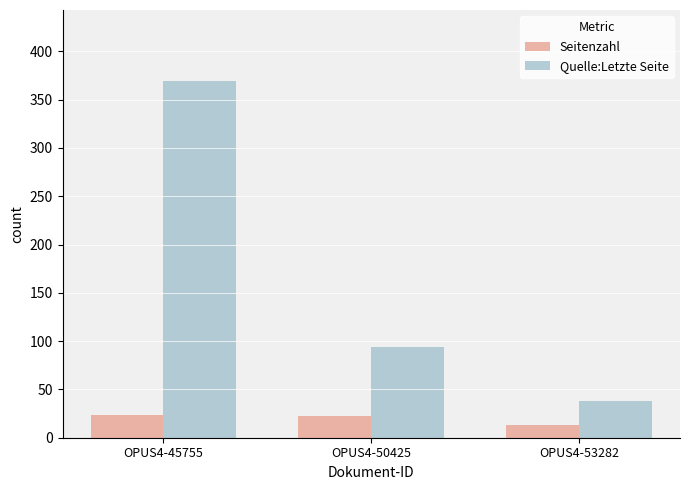

What is the difference between the Quelle:Letzte Seite values at OPUS4-53282 and OPUS4-45755?

331